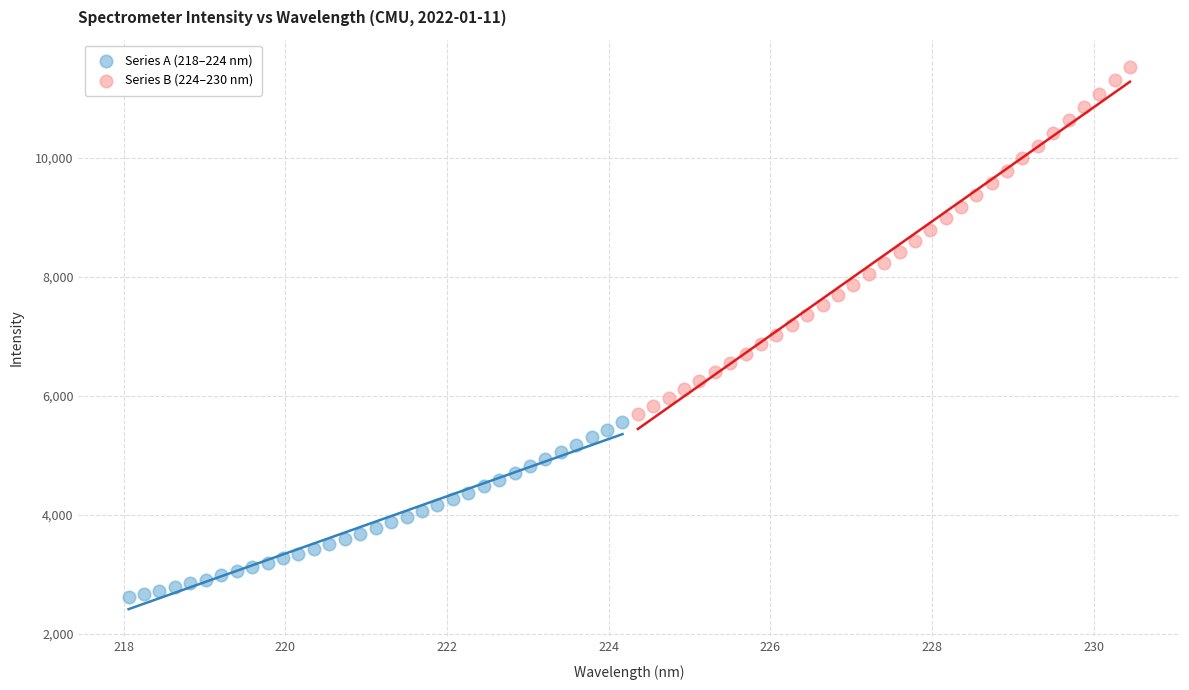

Which series reaches the minimum Y coordinate?

Series A (218–224 nm)